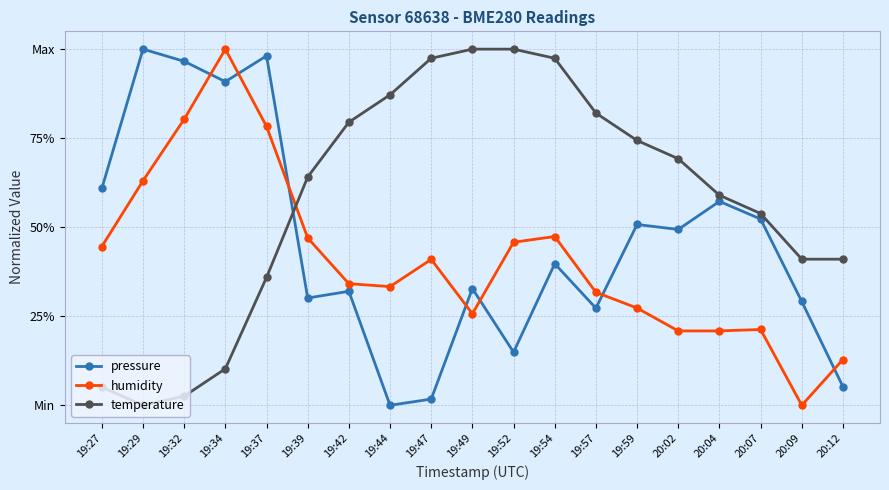

True or false: humidity has a value of 0.3 at 19:42.

True